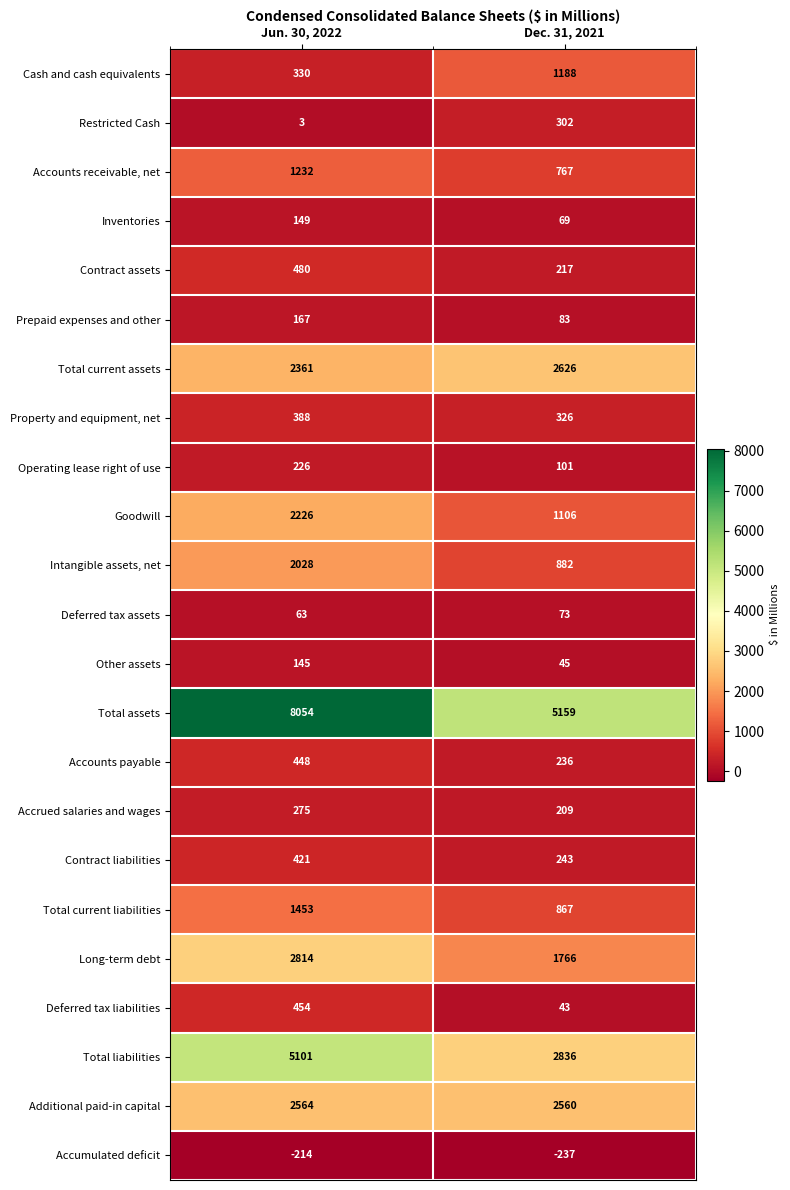

Rank the series at Jun. 30, 2022 from lowest to highest value.

Accumulated deficit, Restricted Cash, Deferred tax assets, Other assets, Inventories, Prepaid expenses and other, Operating lease right of use, Accrued salaries and wages, Cash and cash equivalents, Property and equipment, net, Contract liabilities, Accounts payable, Deferred tax liabilities, Contract assets, Accounts receivable, net, Total current liabilities, Intangible assets, net, Goodwill, Total current assets, Additional paid-in capital, Long-term debt, Total liabilities, Total assets